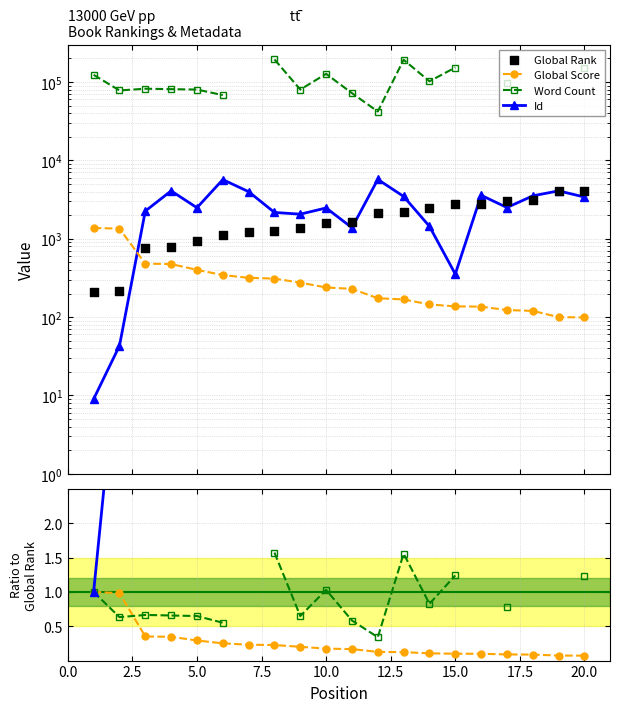

What is the total value across all series at 7?

5199.2